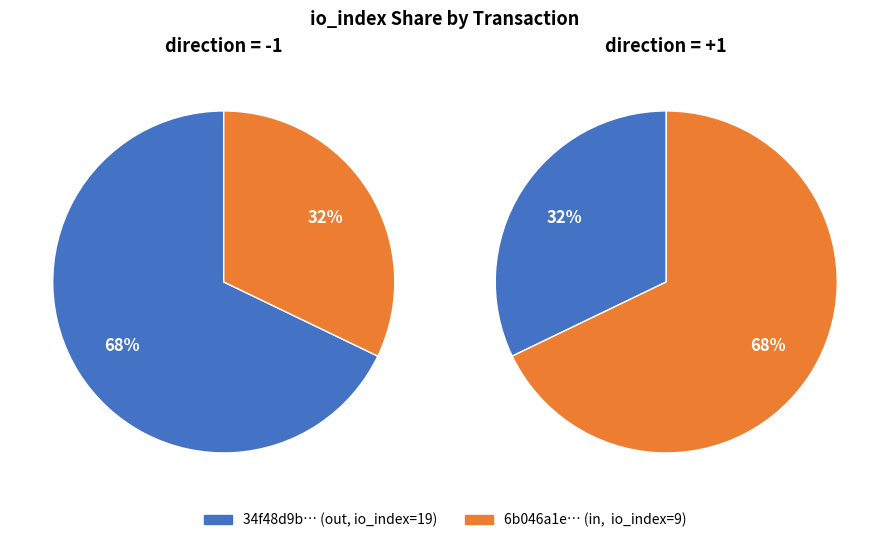

To the nearest percent, what is the difference between the direction -1 (io_index=19) and direction +1 (io_index=9) slice percentages?

36%